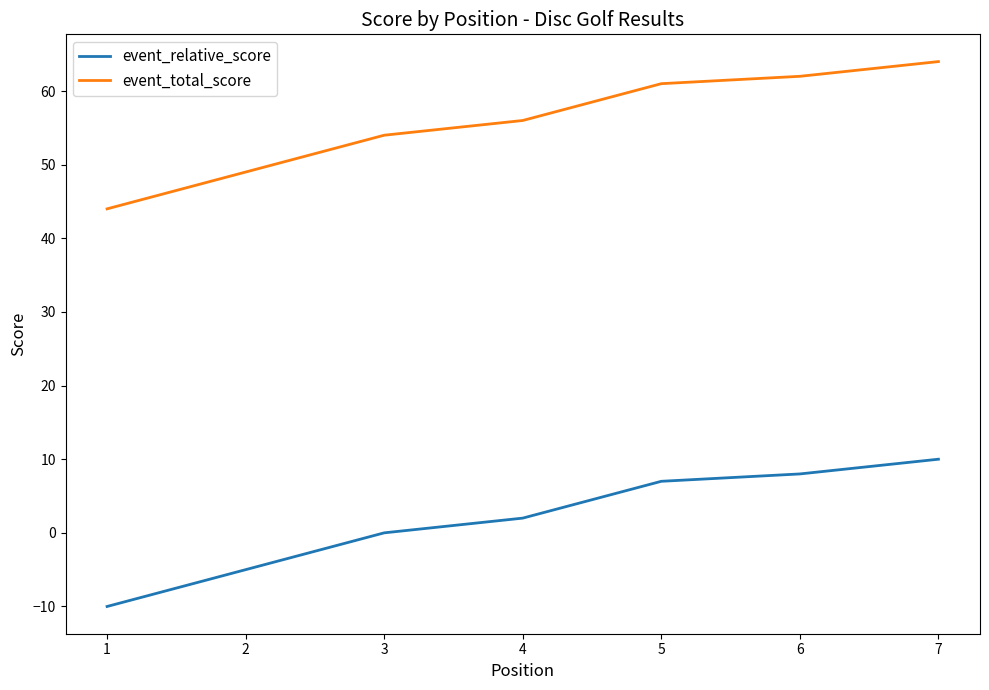

Reading left to right, list all the values displayed in this chart.

event_relative_score: 1=-10	2=-5	3=0	4=2	5=7	6=8	7=10
event_total_score: 1=44	2=49	3=54	4=56	5=61	6=62	7=64